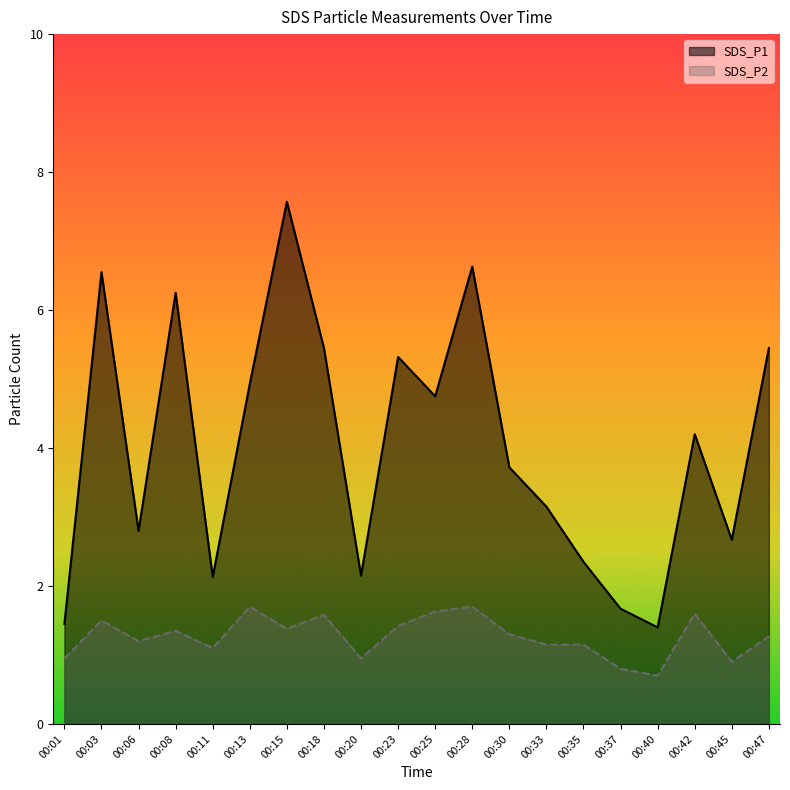

What is the total value across all series at 00:30?

5.0